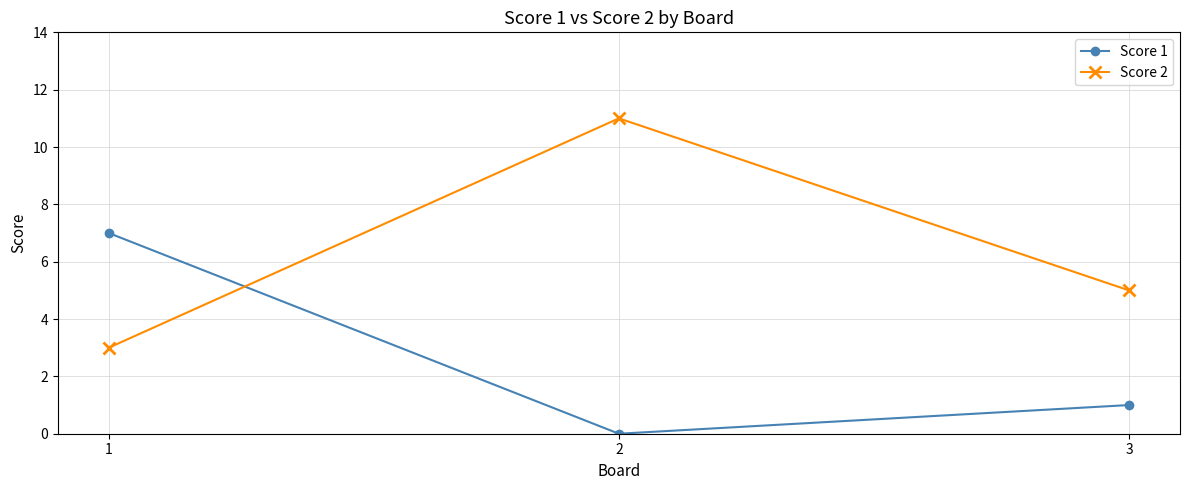

Count the Score 2 values in the range 3 to 11.

3